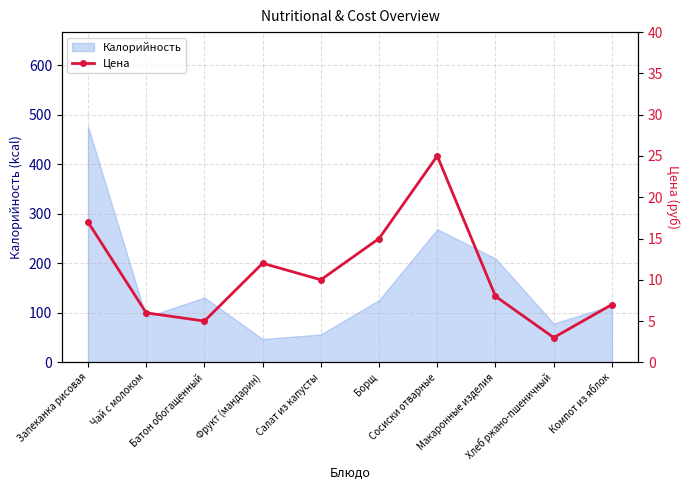

What is the label of the 7th point from the left?

Сосиски отварные